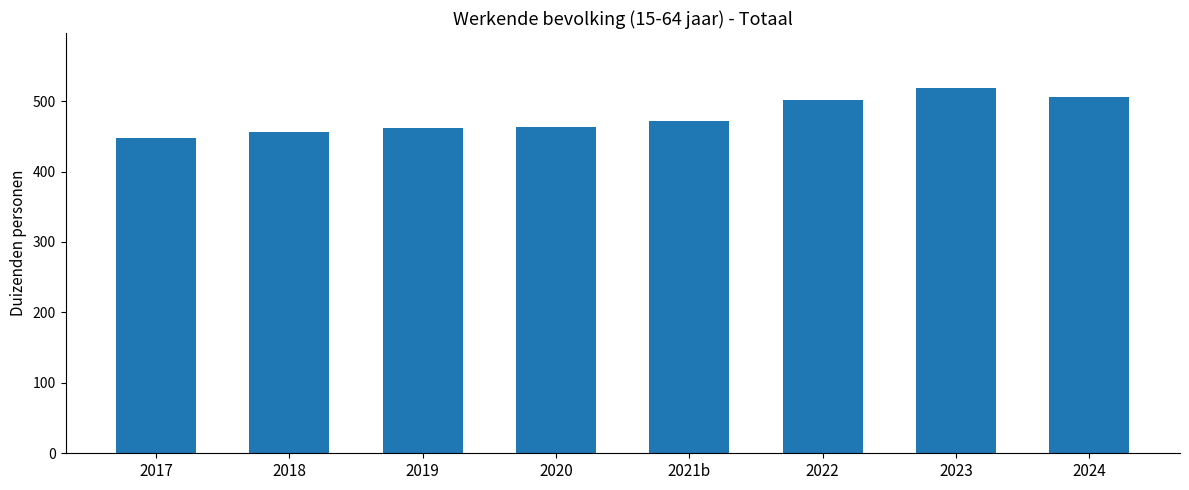

At which label does the data first exceed 472?

2021b